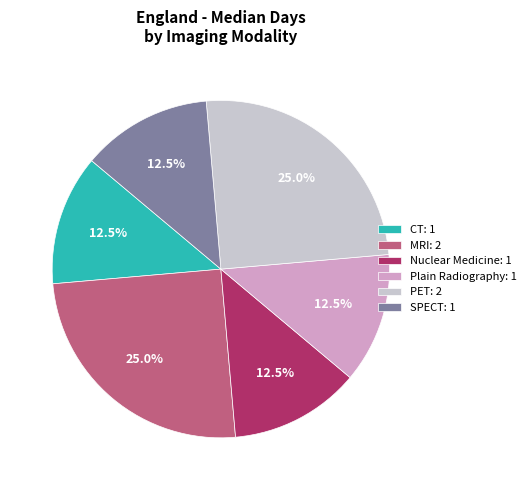

Does MRI: 2 represent more than half of the total?

No